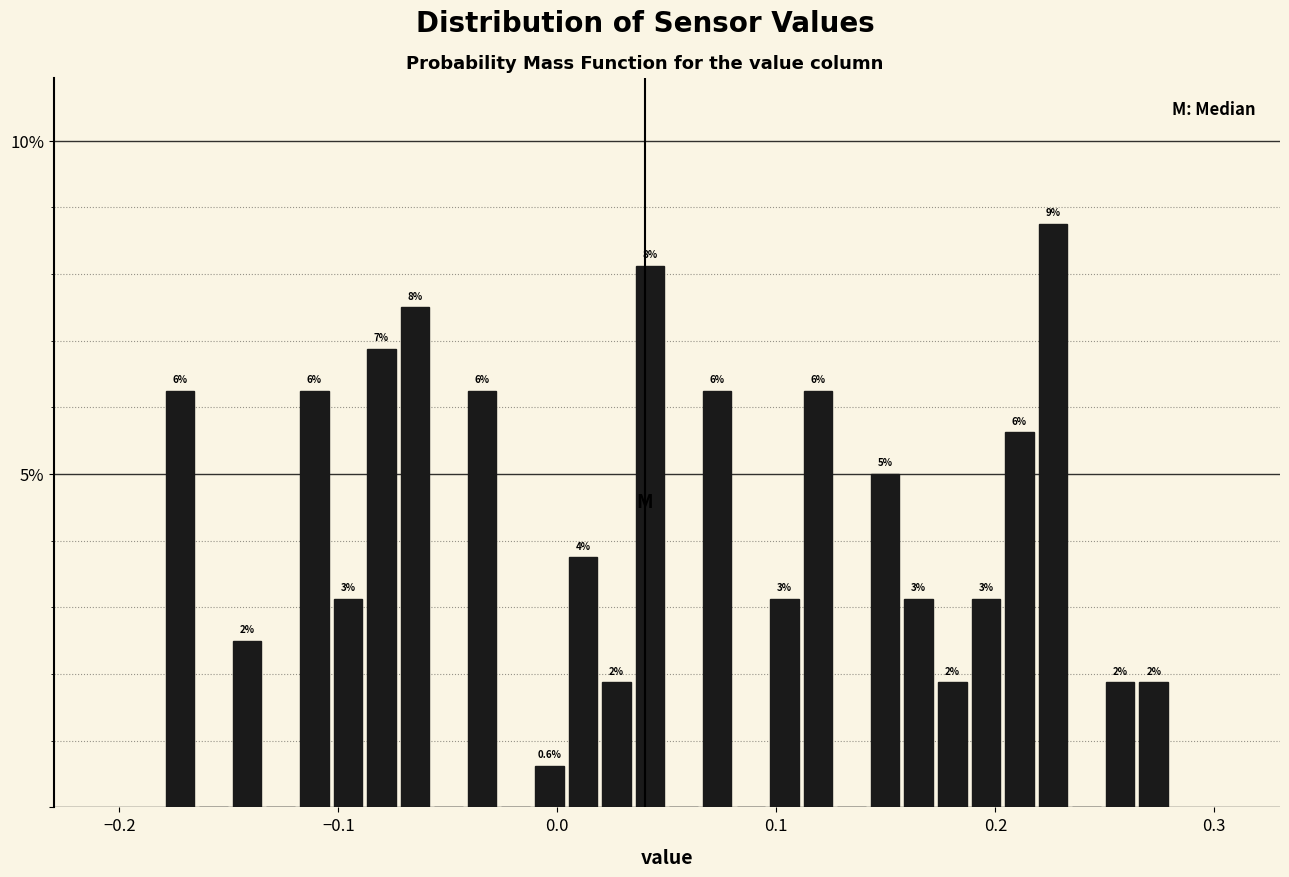

Read against the x-axis, roughly where is the centre of the tallest bar?

0.23